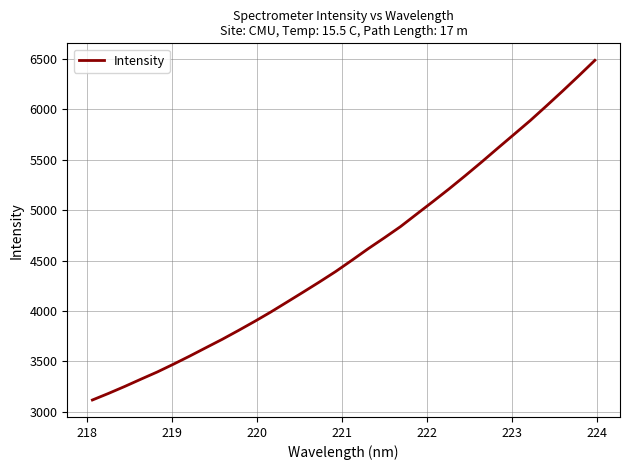

What is the maximum value shown in the chart?

6485.1